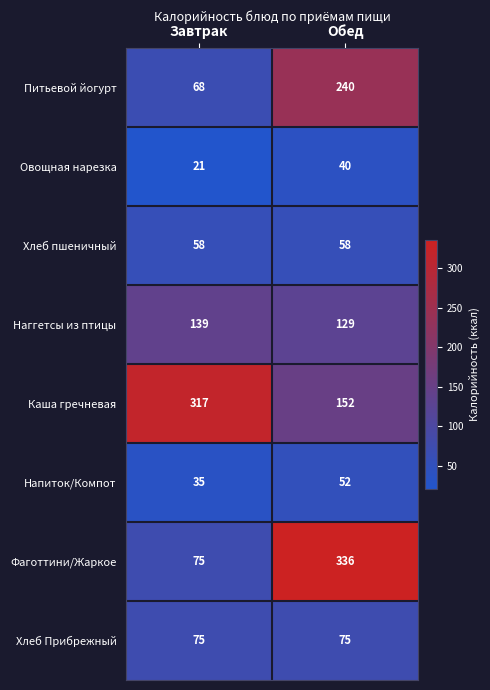

Reading right to left, list all the values displayed in this chart.

Питьевой йогурт: Обед=240	Завтрак=68
Овощная нарезка: Обед=40	Завтрак=21
Хлеб пшеничный: Обед=58	Завтрак=58
Наггетсы из птицы: Обед=129	Завтрак=139
Каша гречневая: Обед=152	Завтрак=317
Напиток/Компот: Обед=52	Завтрак=35
Фаготтини/Жаркое: Обед=336	Завтрак=75
Хлеб Прибрежный: Обед=75	Завтрак=75